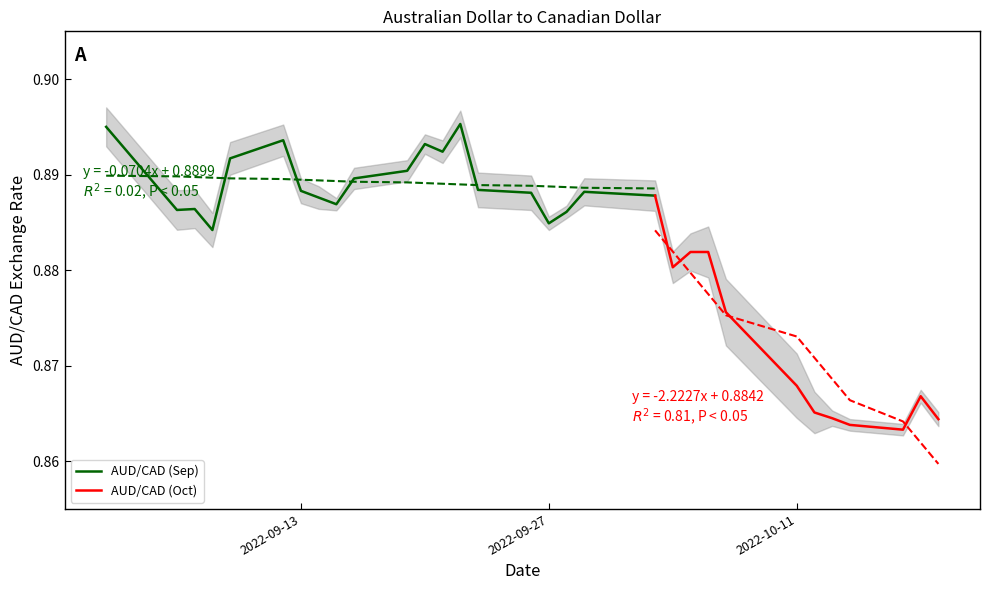

At which label is the value closest to 0?

2022-10-17